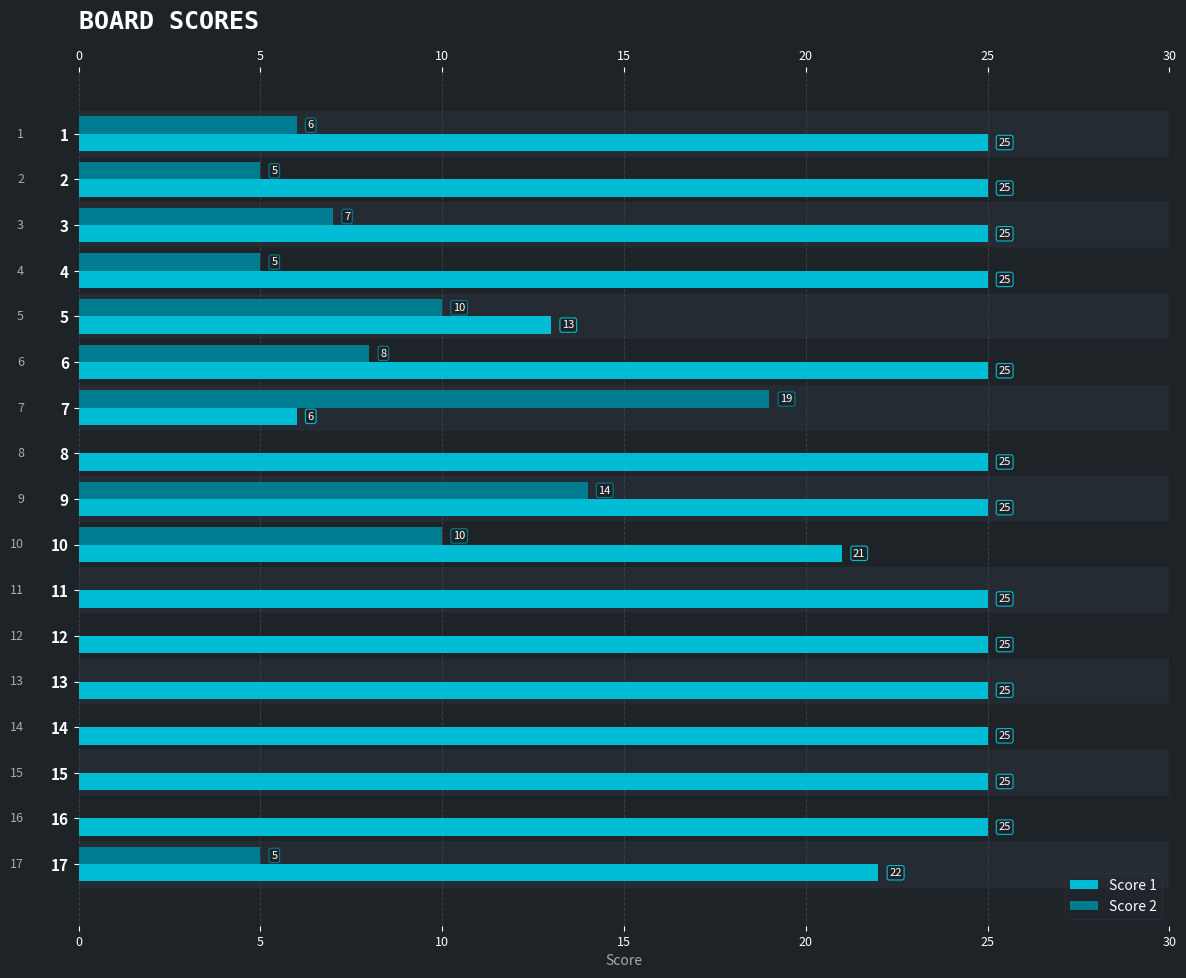

Which series changed the most between 8 and 11?

Score 1